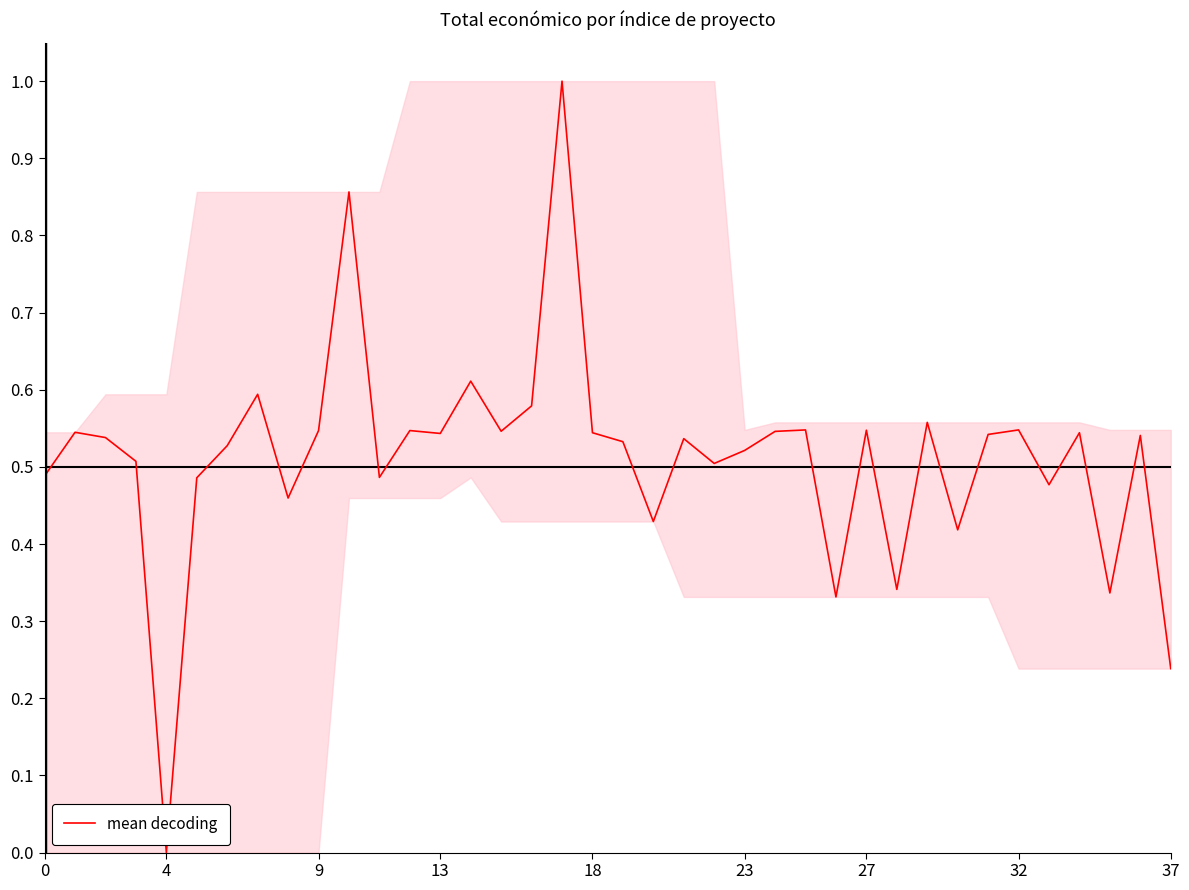

Count the values in the range 0 to 1.

38